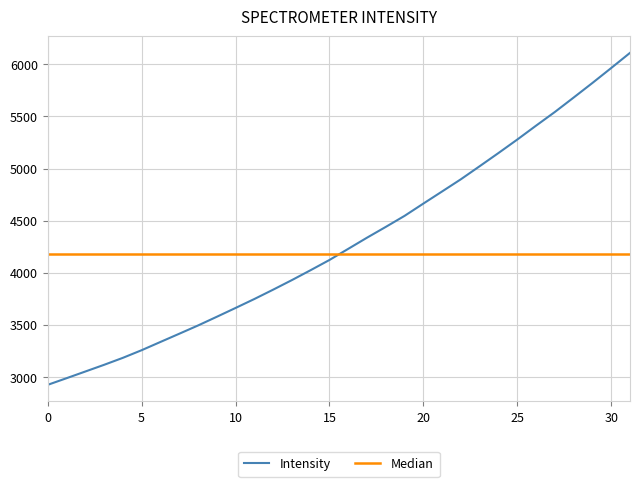

What is the minimum value shown in the chart?

2924.5